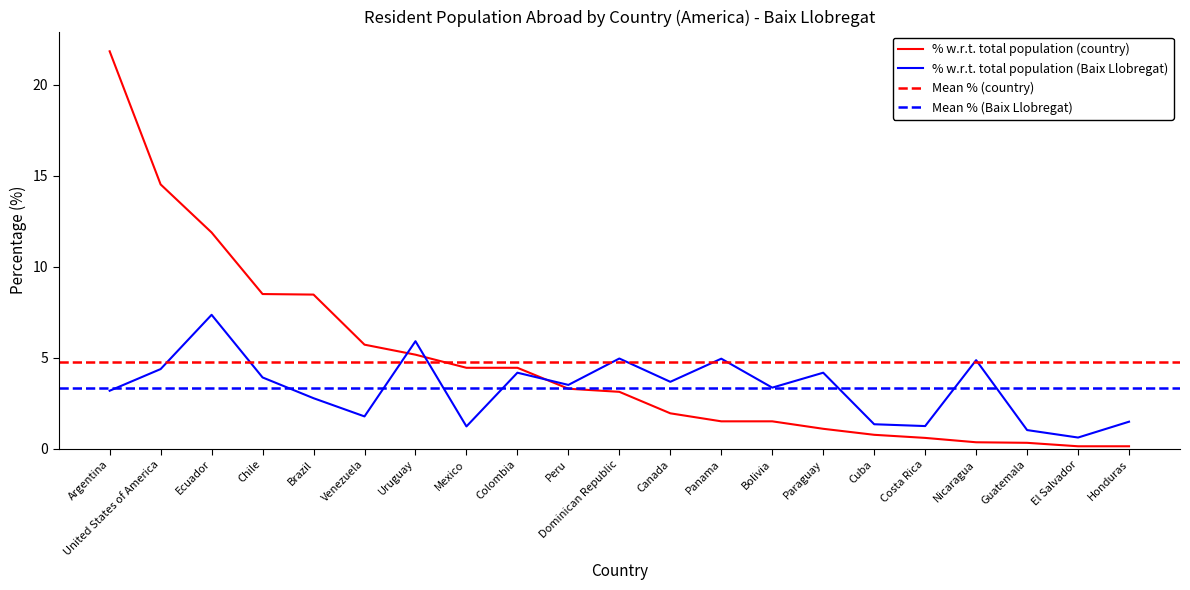

Which category has the highest value in the % with respect to total population (country) series?

Argentina